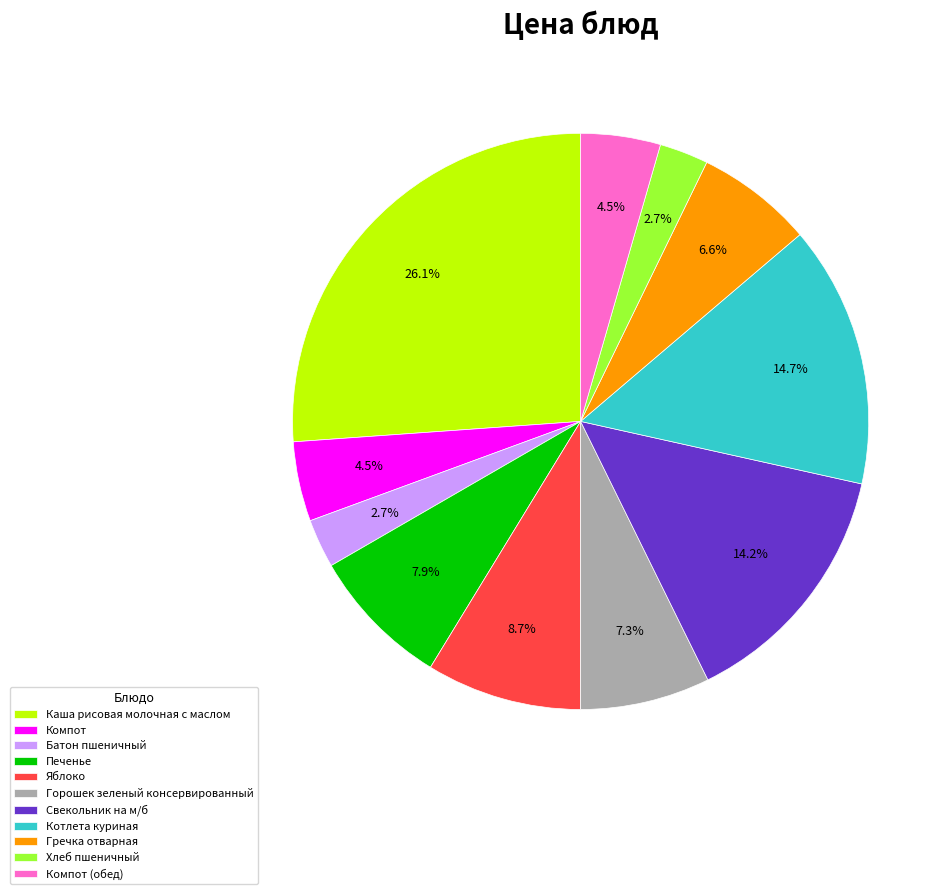

What is the total percentage of Компот and Горошек зеленый консервированный?

11.8%